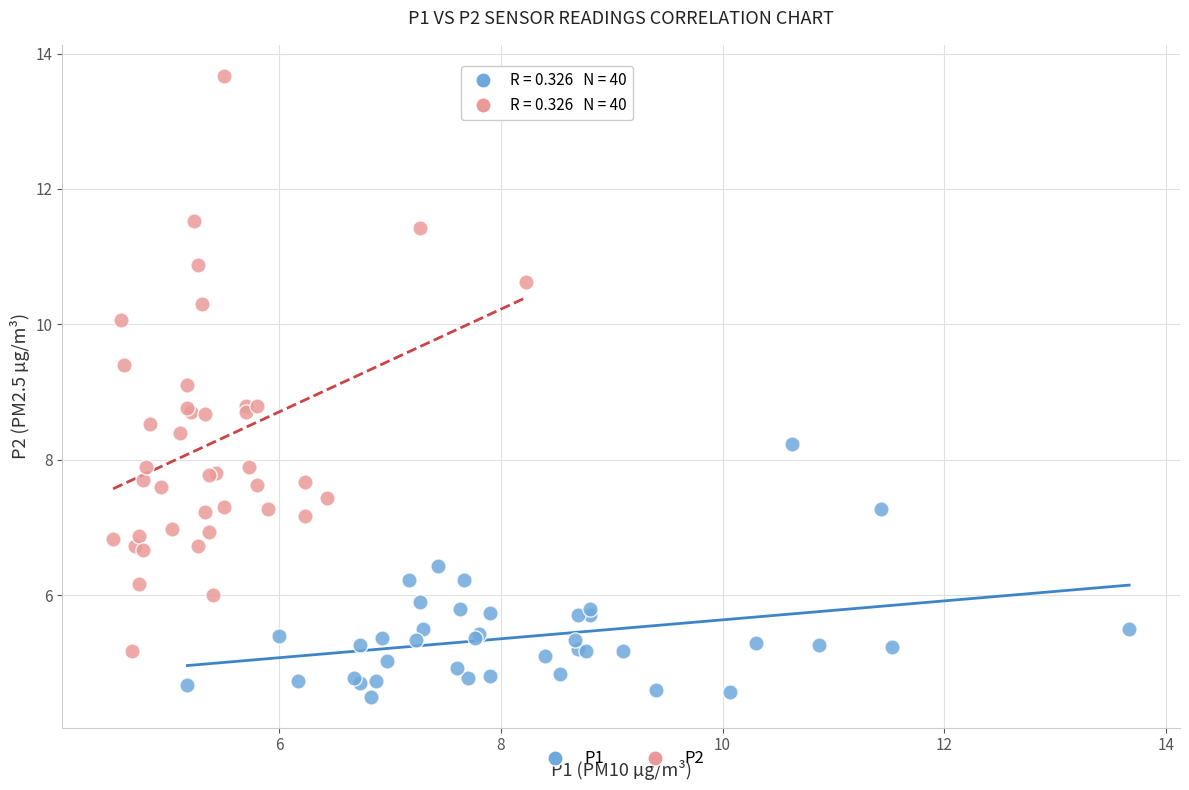

Which series reaches the minimum Y coordinate?

P1